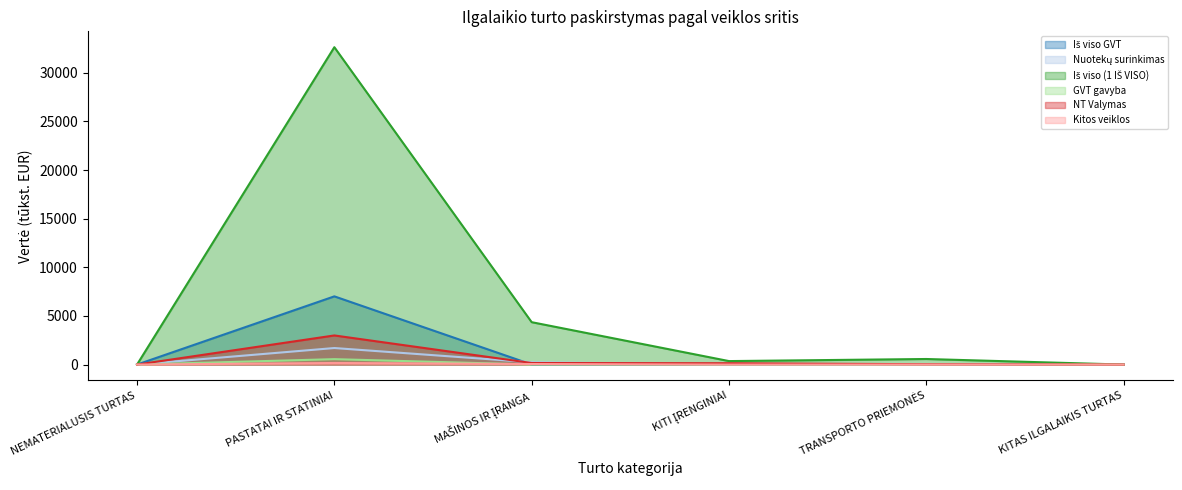

What is the label of the 3rd point from the right?

KITI ĮRENGINIAI